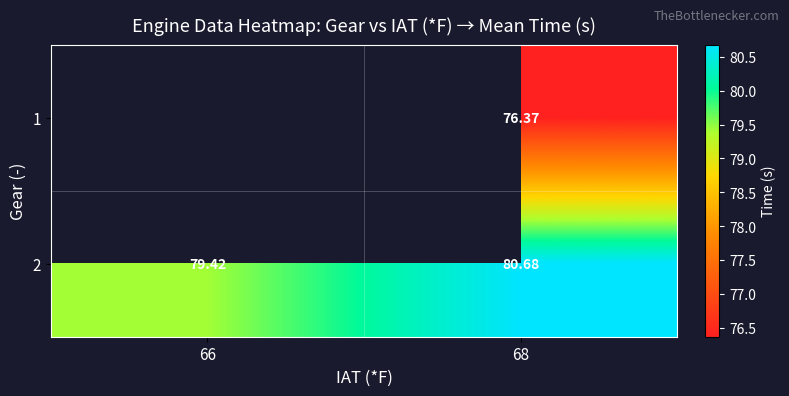

The 2 series shows 80.7 at 68. True or false?

True